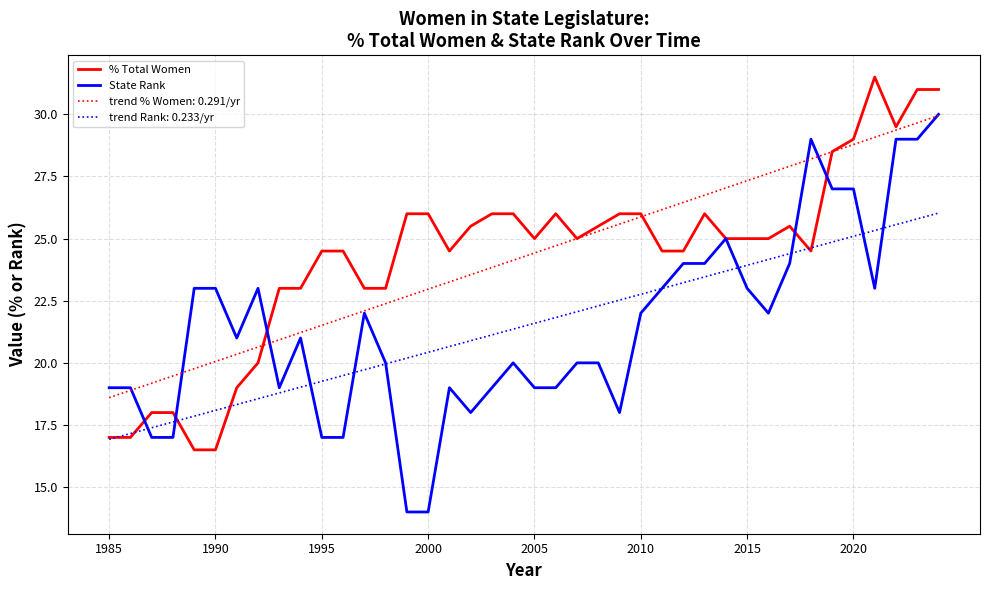

What is the smallest value displayed?

14.0